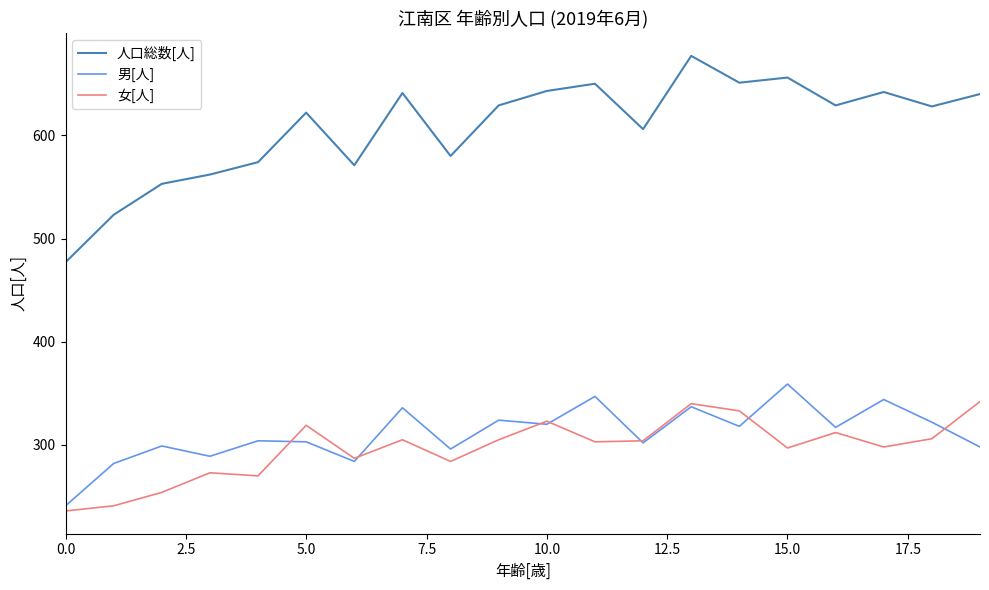

Does the chart have visible grid lines?

No